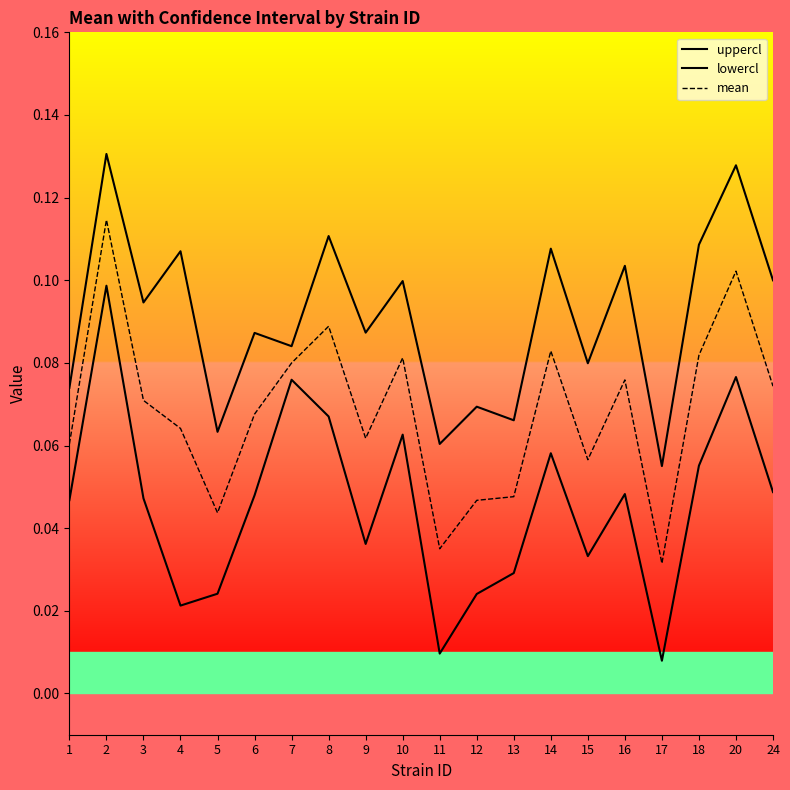

Is the value of lowercl at 5 greater than the value of mean at 20?

No